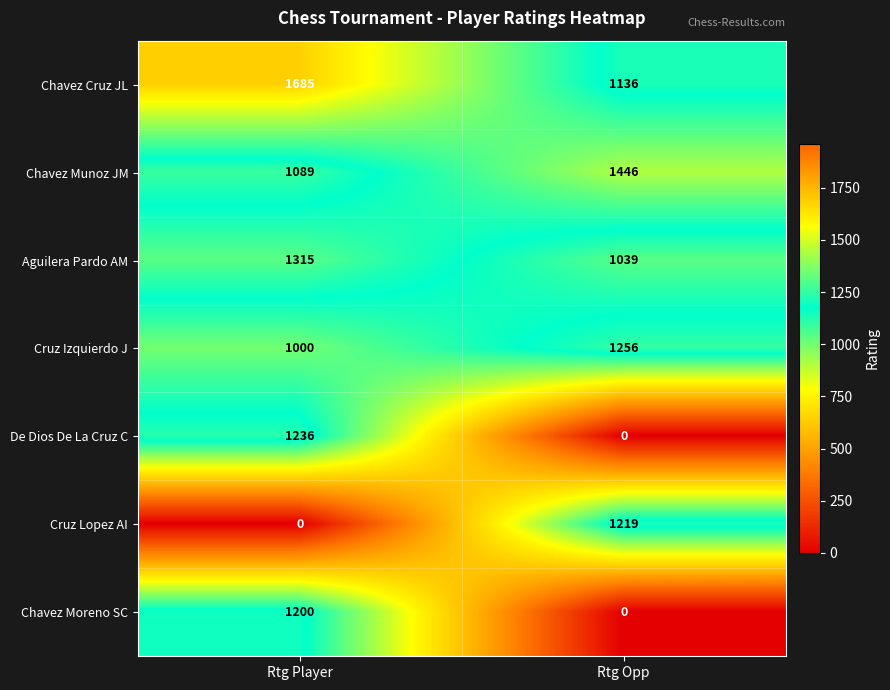

Which series has the largest range (max minus min)?

De Dios De La Cruz C